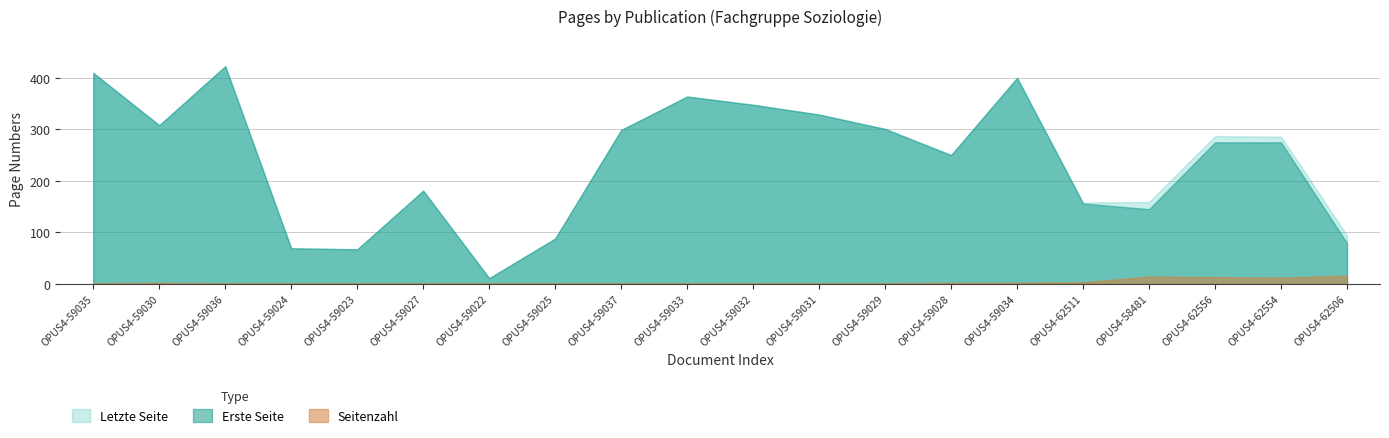

What is the sum of all Seitenzahl values?

76